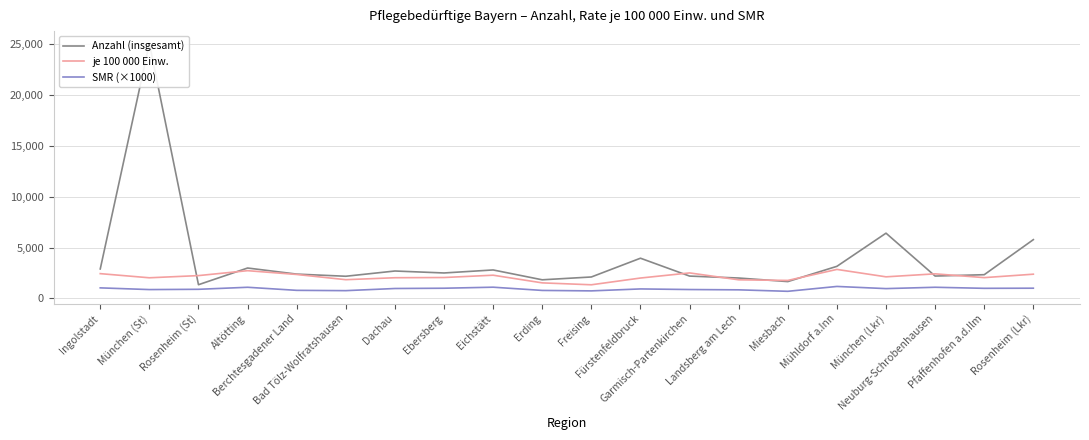

What is the total value across all series at Rosenheim (St)?

4464.4